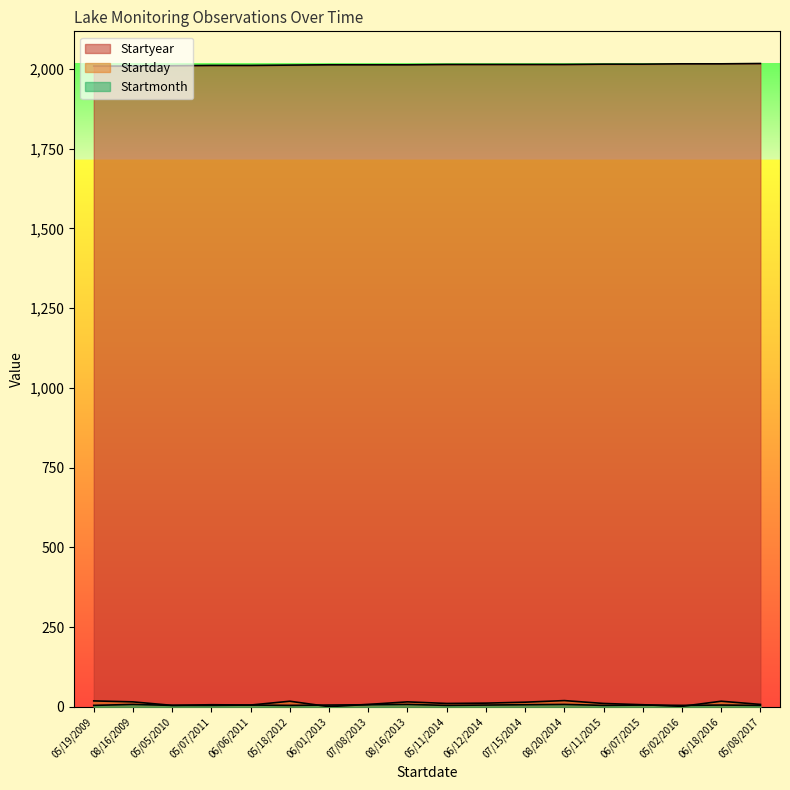

How many Startyear values are between 2011 and 2015?

12